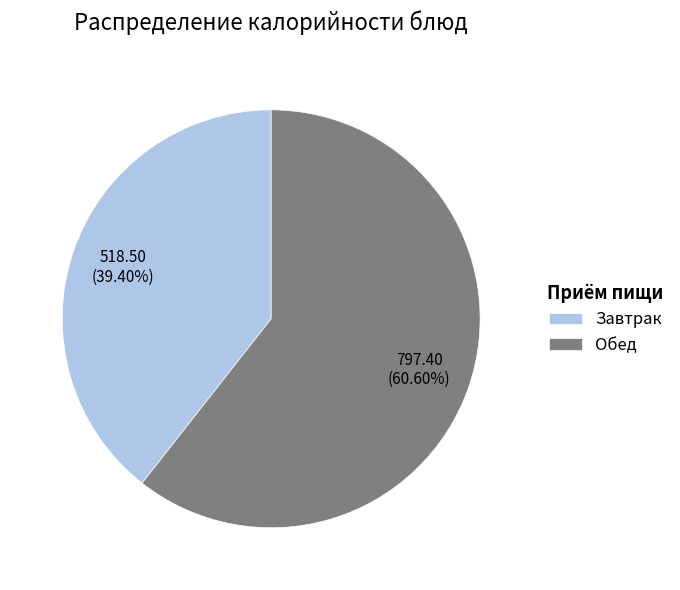

How many slices are in this pie chart?

2